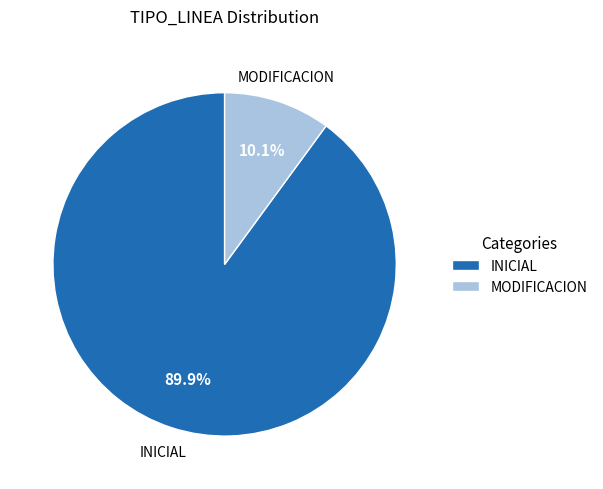

What percentage is the MODIFICACION slice, to the nearest percent?

10%